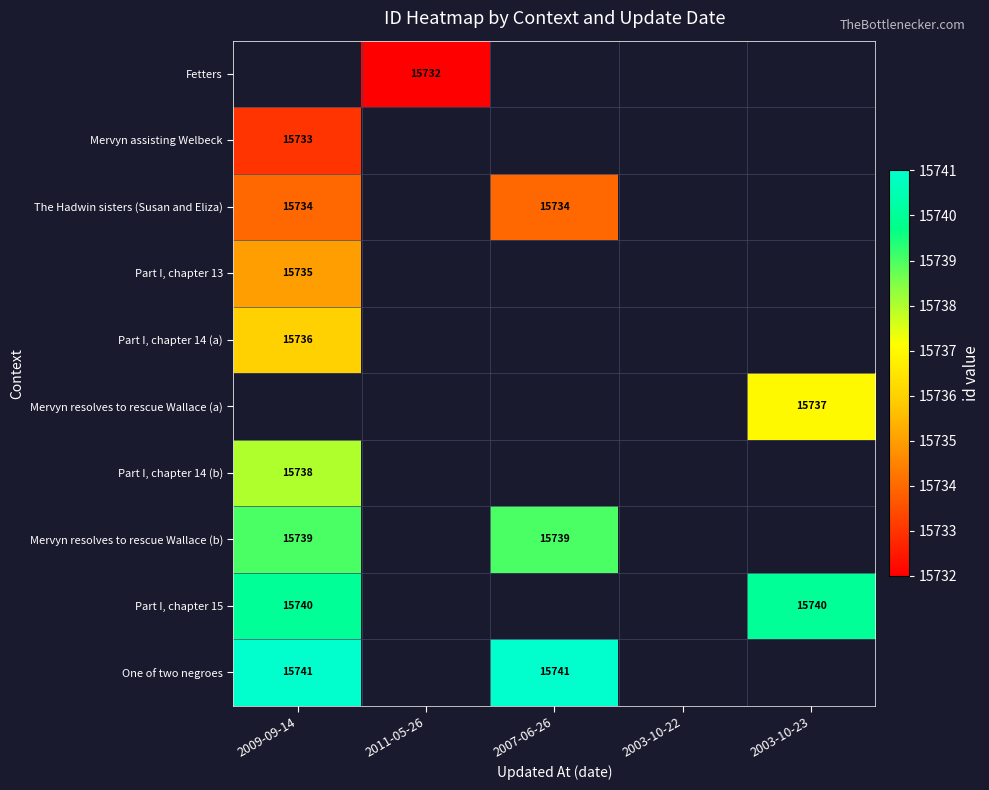

How many distinct data groups are displayed?

10